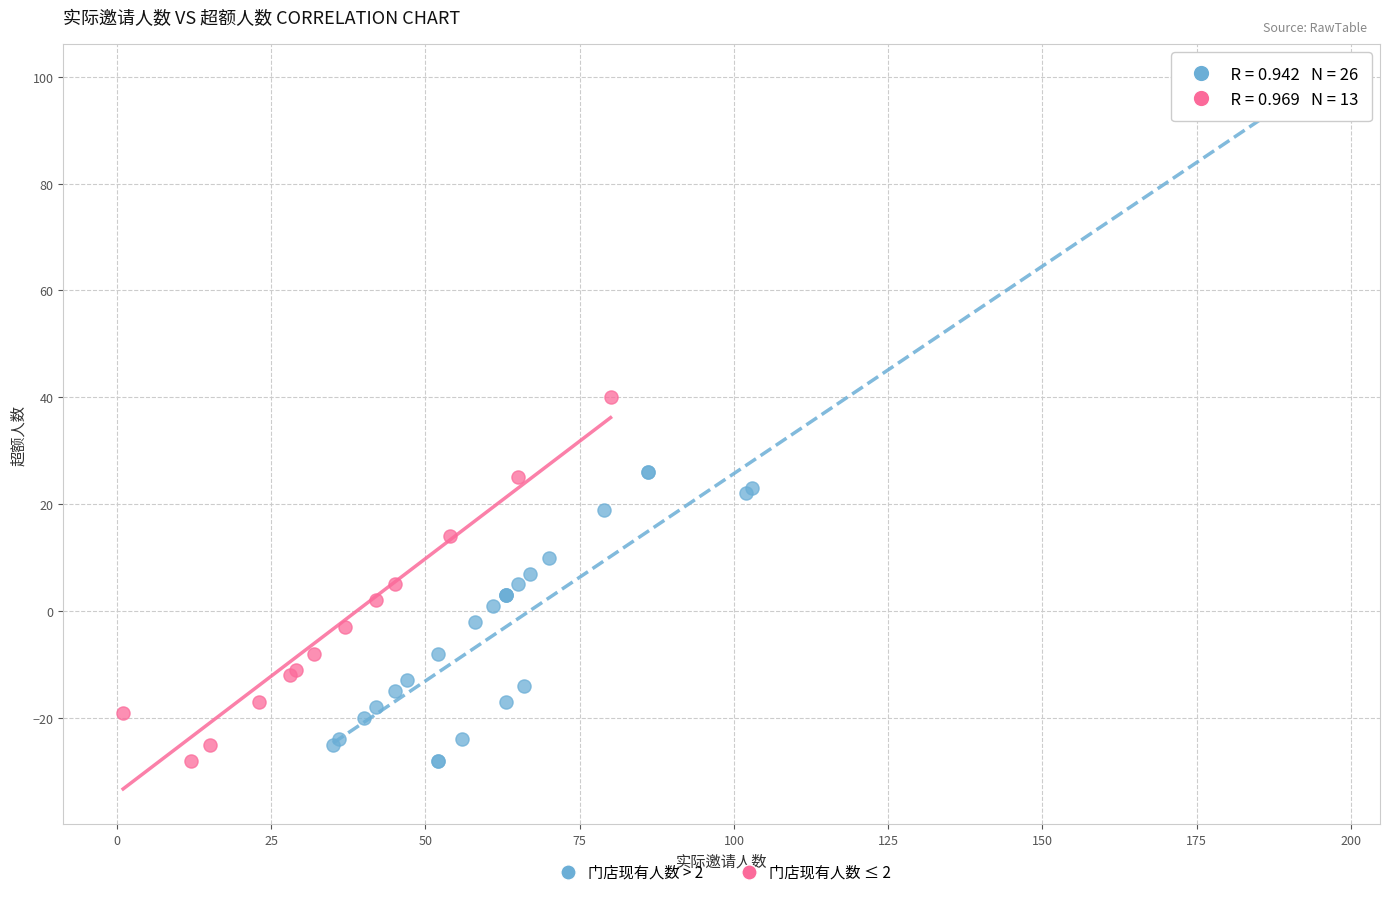

Which series has the largest Y range (max minus min)?

门店现有人数 > 2